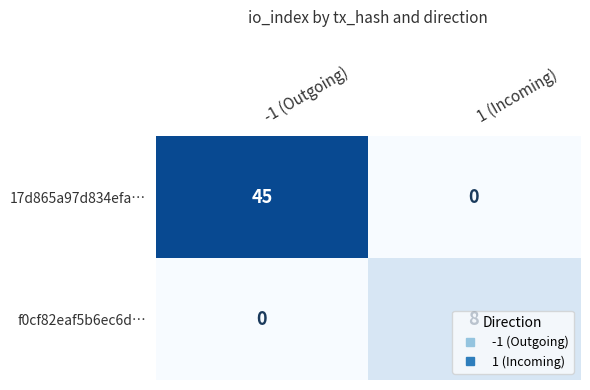

What is the total value across all series at 1 (Incoming)?

8